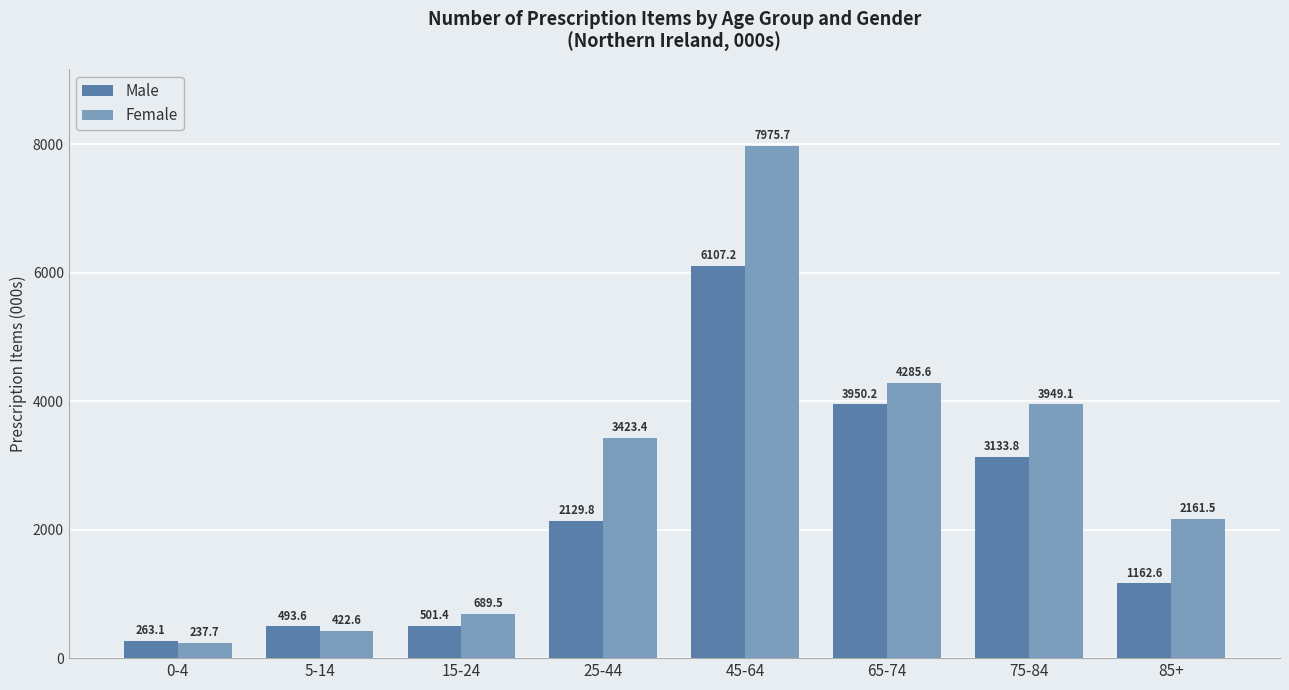

What is the difference between the maximum and minimum values in the Female series?

7738.0